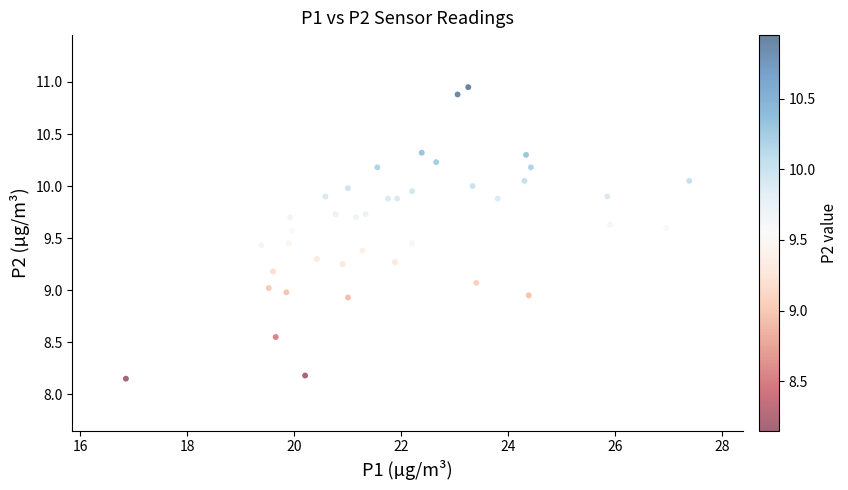

What is the range of Y values (max minus min)?

2.8